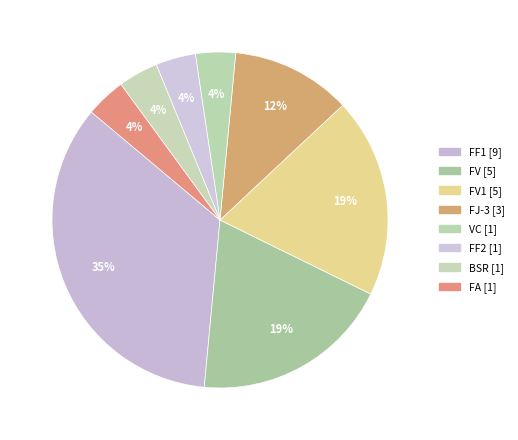

To the nearest percent, what is the average slice percentage?

12%